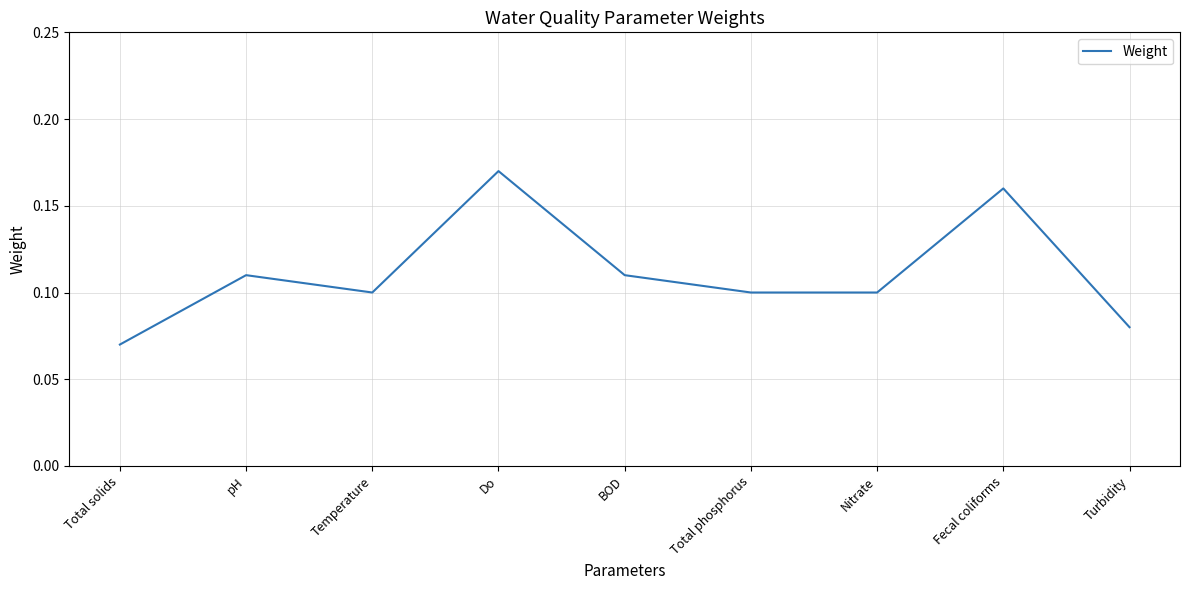

What position from the right is Total phosphorus?

4